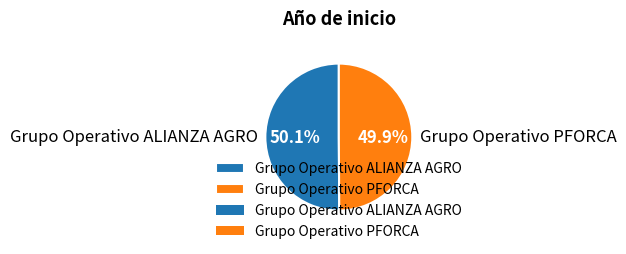

Approximately how many times larger is the value at Grupo Operativo ALIANZA AGRO compared to Grupo Operativo PFORCA?

1.0